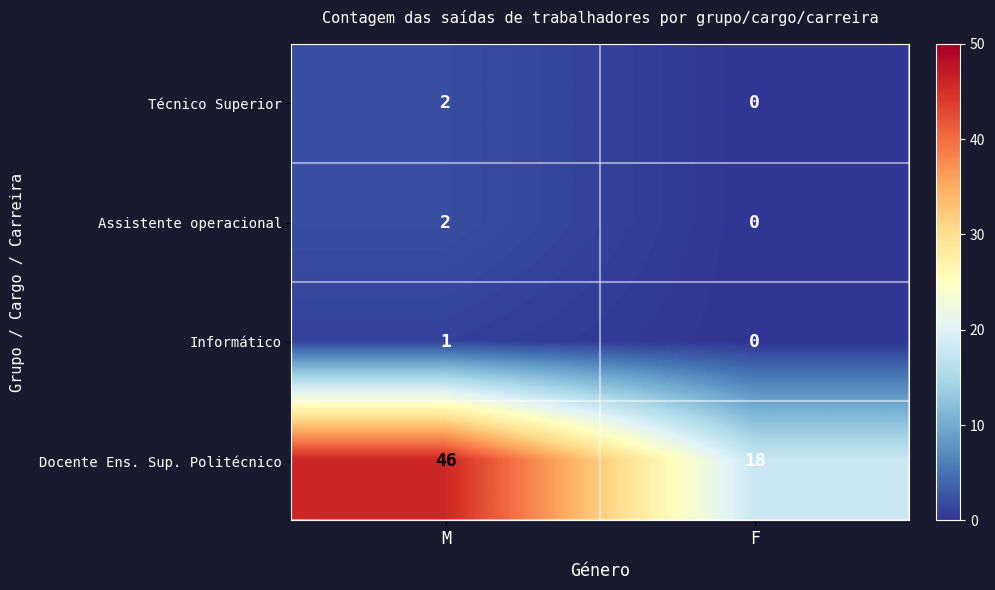

List the labels in order of Técnico Superior value, smallest first.

F, M